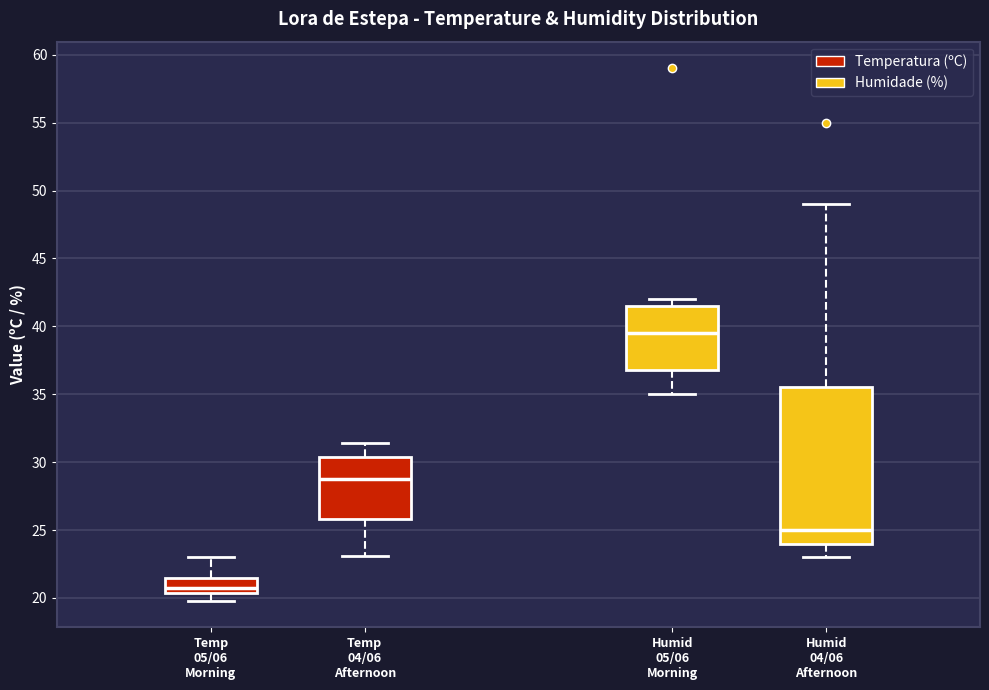

Comparing the boxes themselves (not the whiskers), which one is the tallest?

Humid 04/06 Afternoon